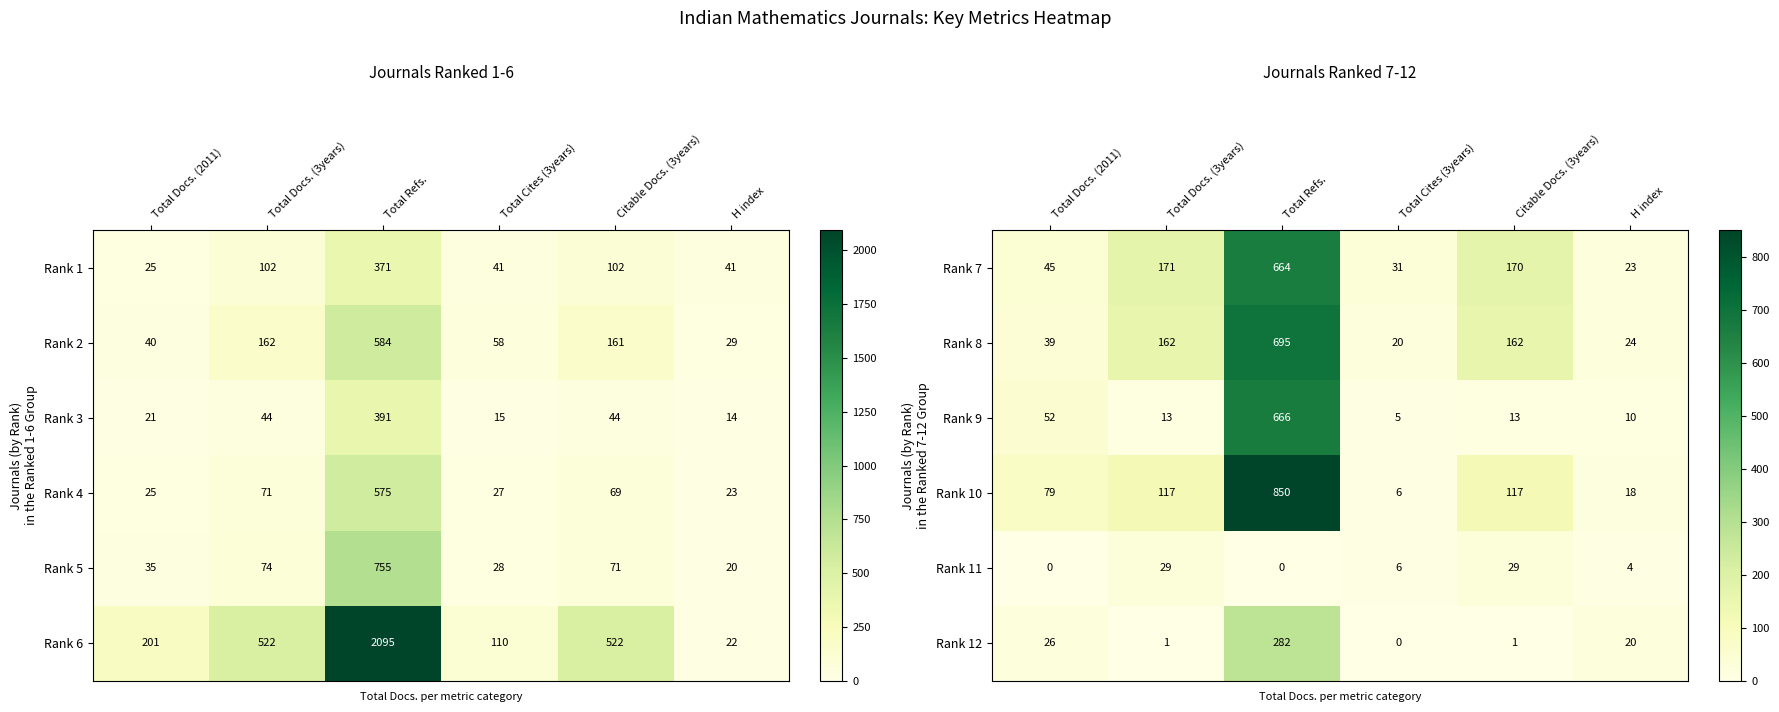

How many data points does each series have?

6